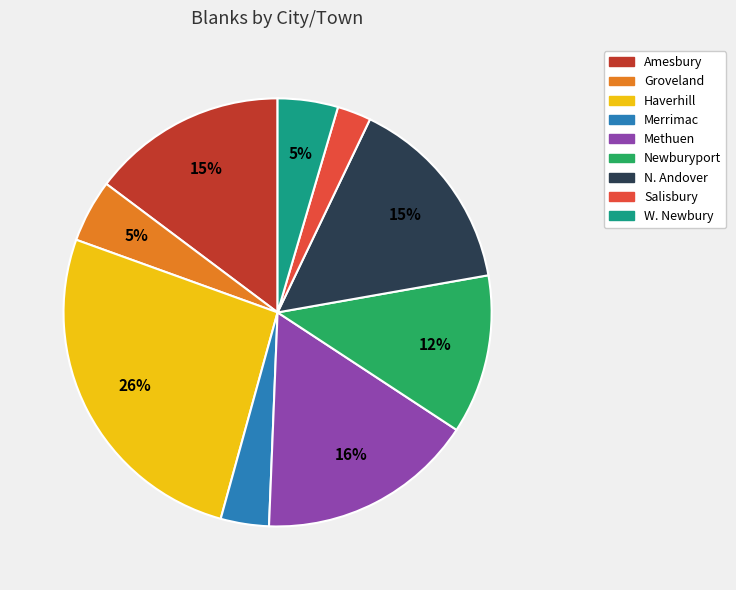

Between Groveland and Salisbury, which is larger?

Groveland